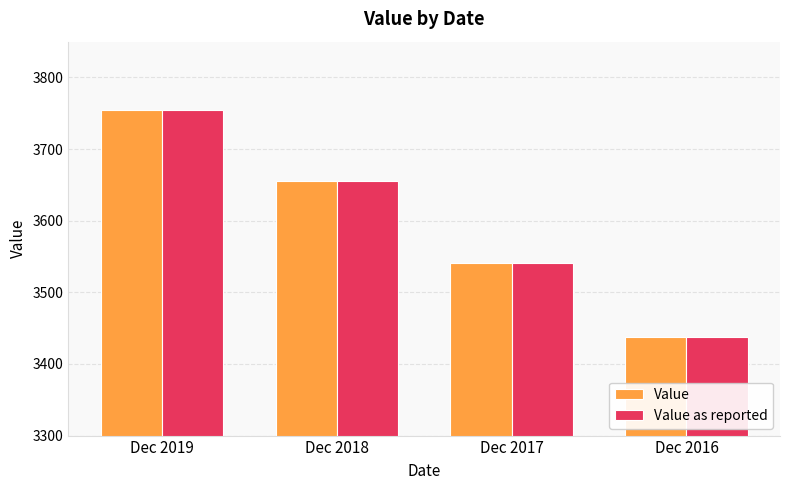

What is the smallest value displayed?

3438.1